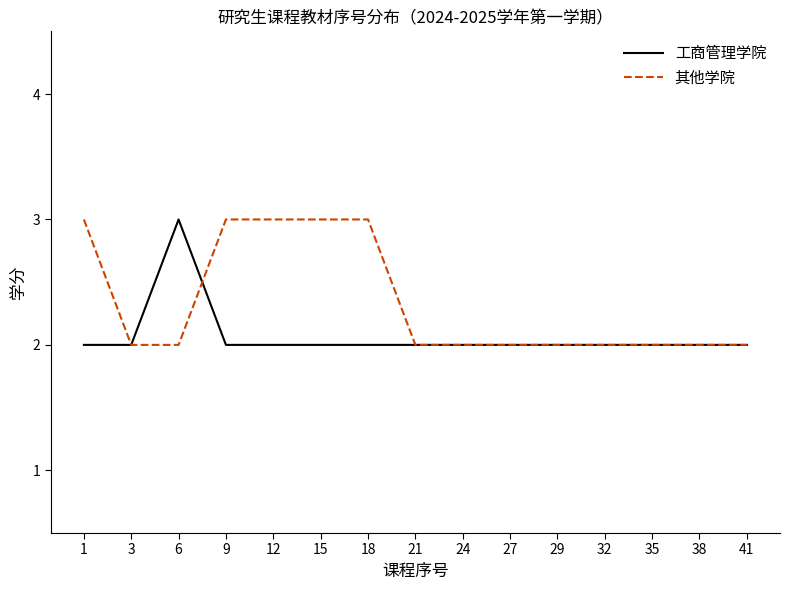

How many lines are shown in the chart?

2